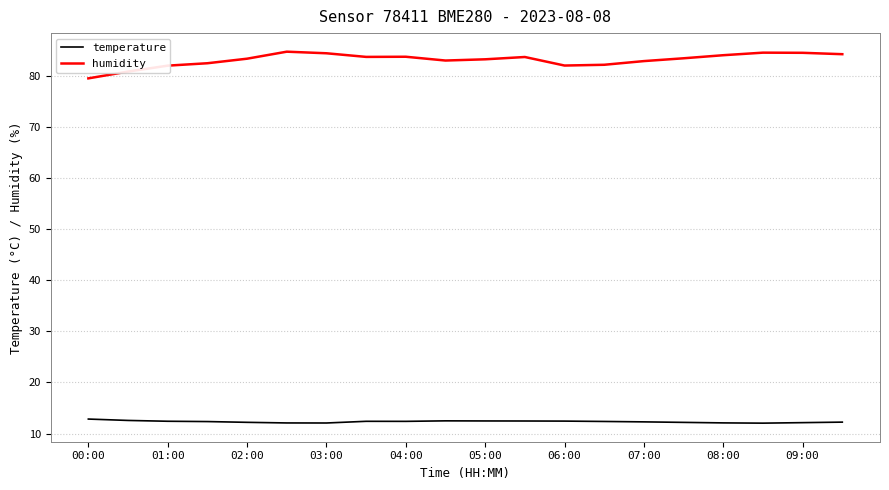

List the series in order of their peak value, highest first.

humidity, temperature